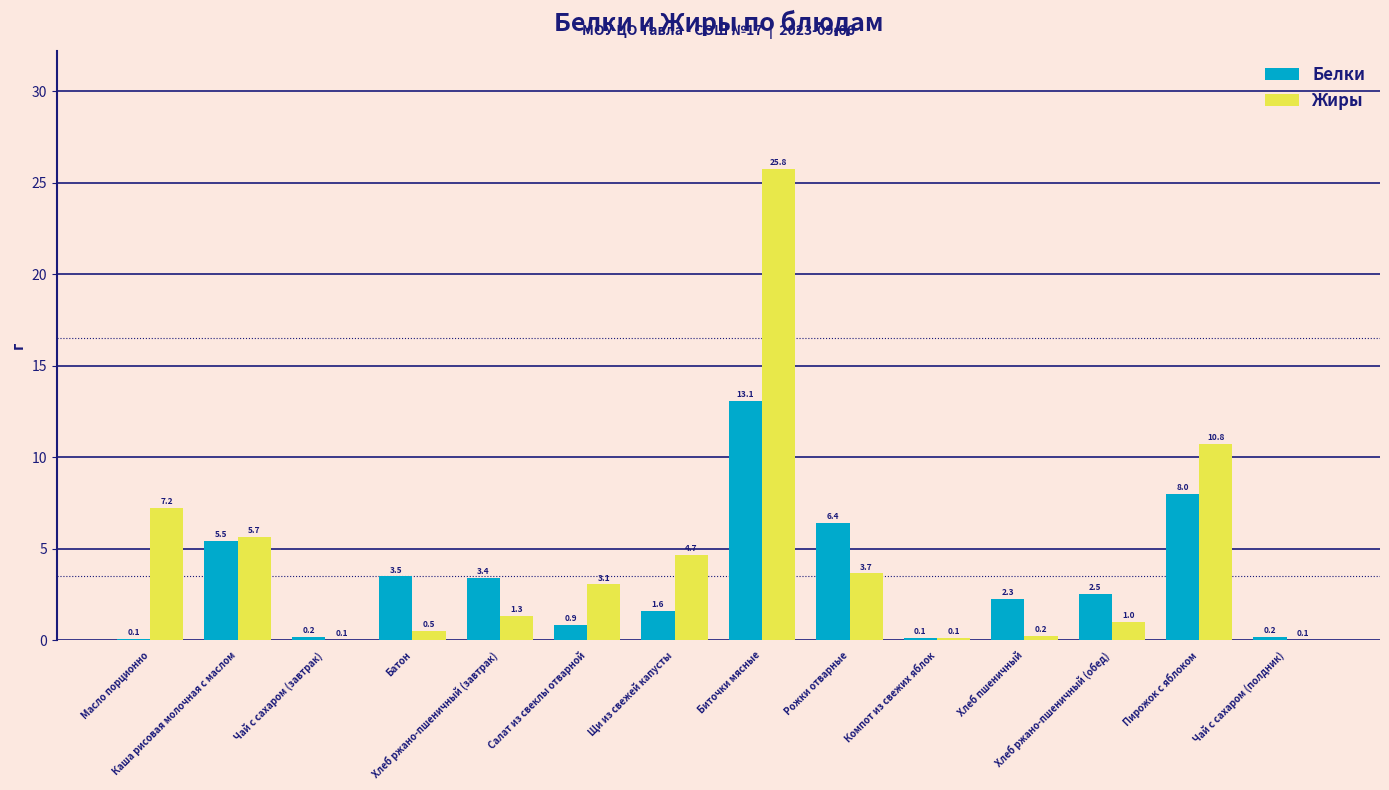

Is the value of Жиры at Рожки отварные greater than the value of Белки at Щи из свежей капусты?

Yes